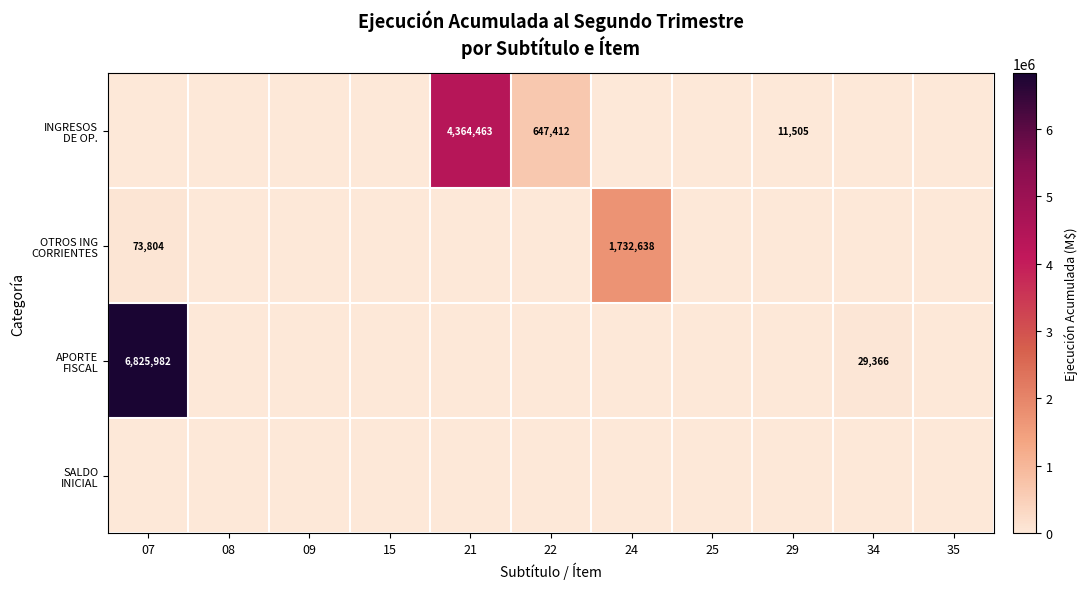

Which category has the highest value in the SALDO INICIAL series?

07